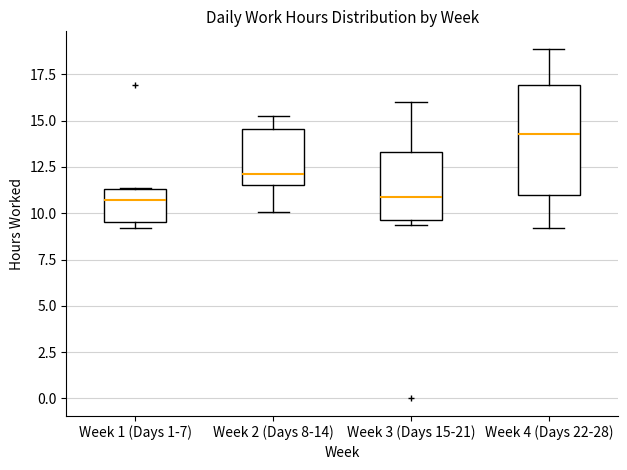

Comparing the boxes themselves (not the whiskers), which one is the tallest?

Week 4 (Days 22-28)